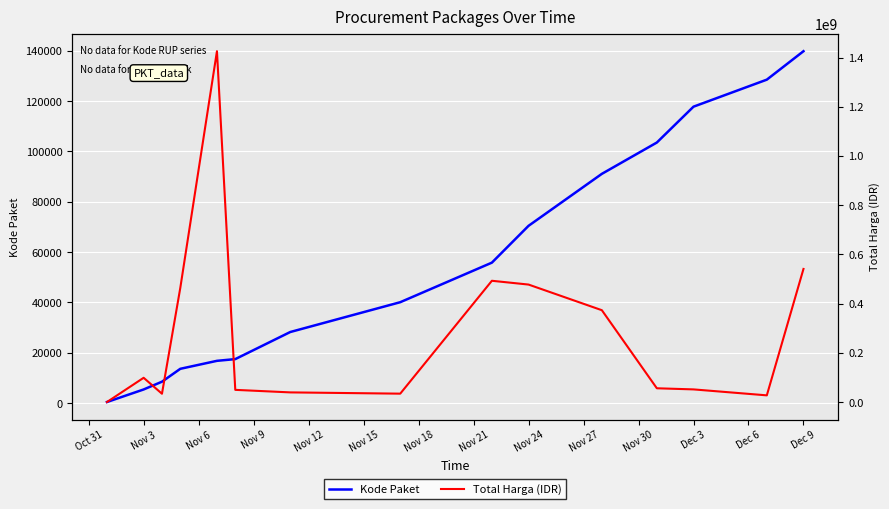

True or false: Kode Paket has more than 0 interior local peaks.

False